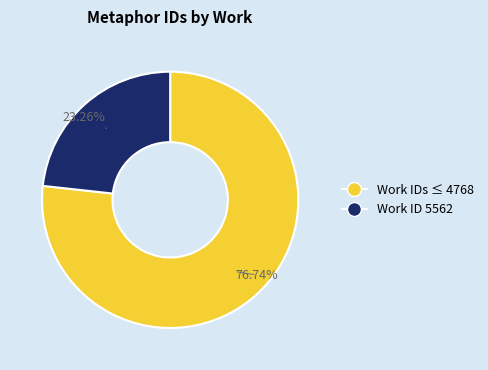

Is there a majority slice in this chart?

Yes